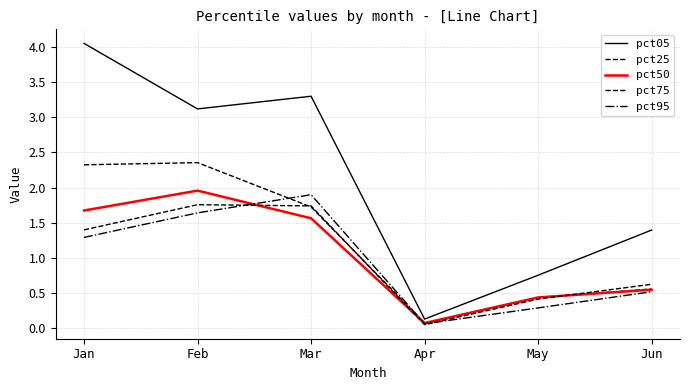

What is the difference between the highest and lowest values at Apr?

0.1